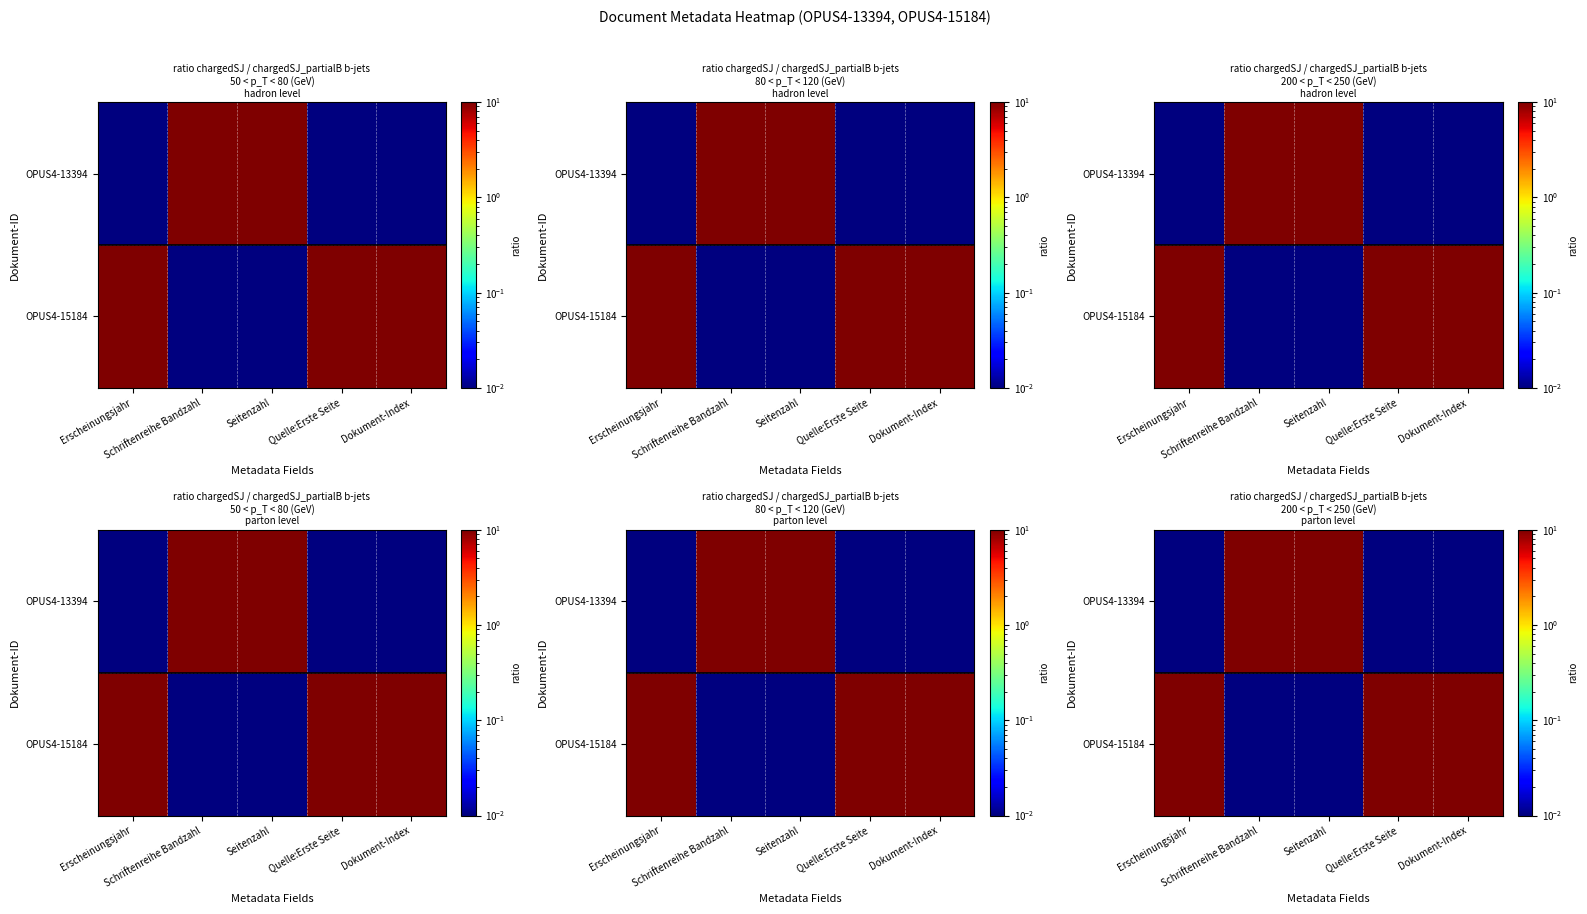

At which category is the sum across all series the highest?

Erscheinungsjahr